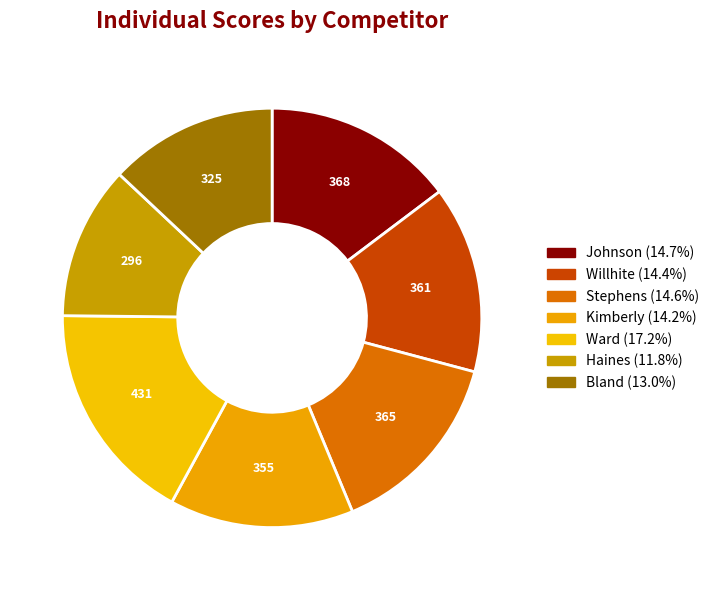

True or false: Kimberly accounts for 22% of the total.

False